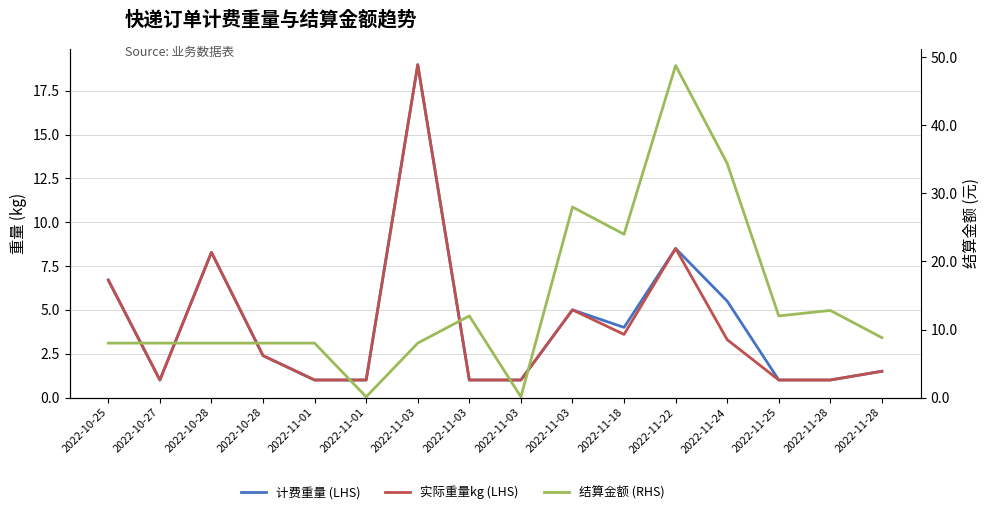

The value of 实际重量kg (LHS) at 2022-10-28 is 4.2. True or false?

False